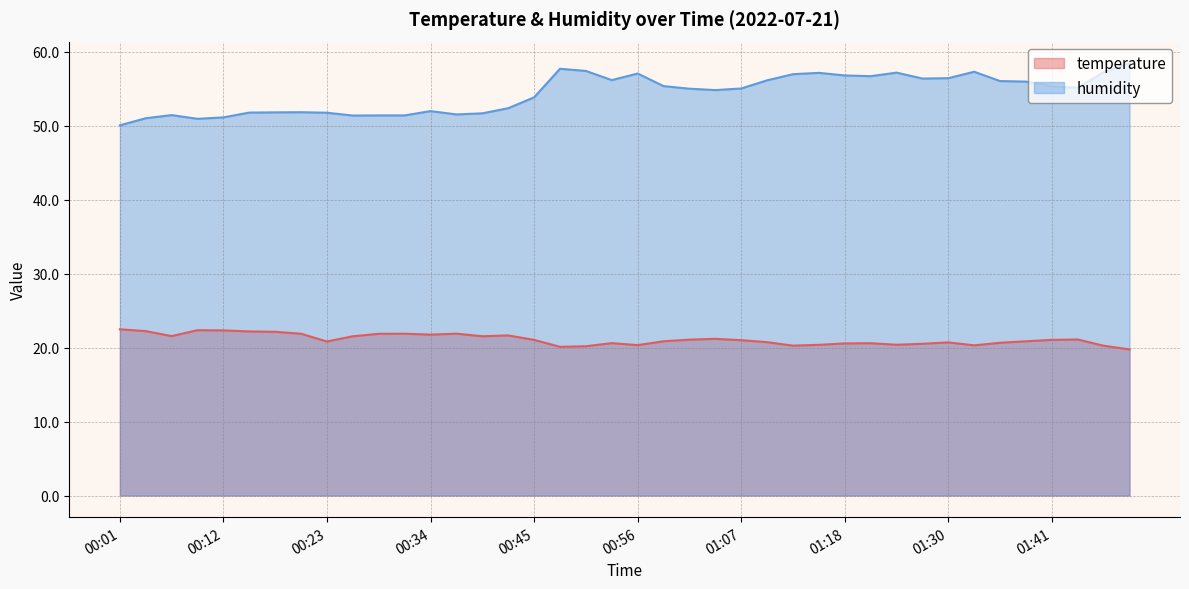

What is the spread (max minus min) of values at 01:27?

35.8